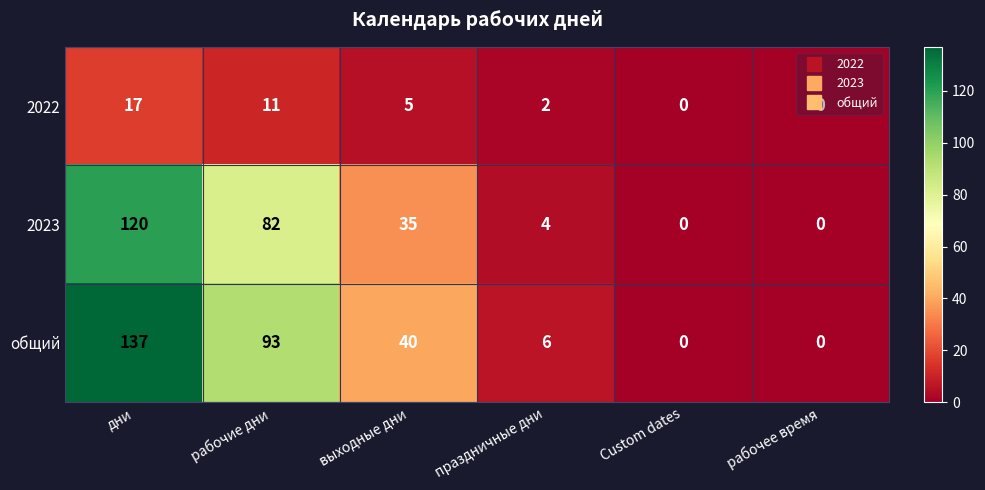

The value of 2023 at дни is 38. True or false?

False